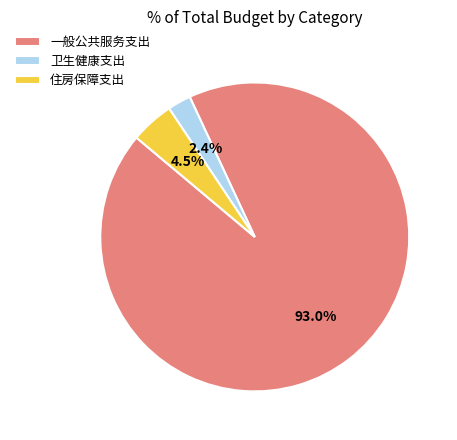

True or false: 一般公共服务支出 accounts for 86% of the total.

False